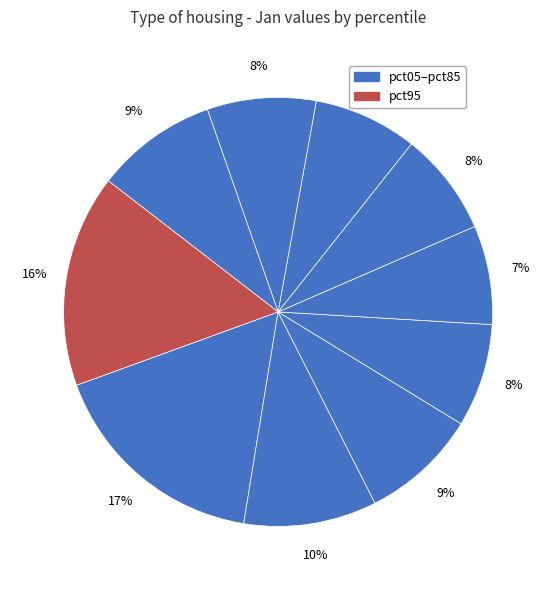

Count the number of slices in the pie.

10